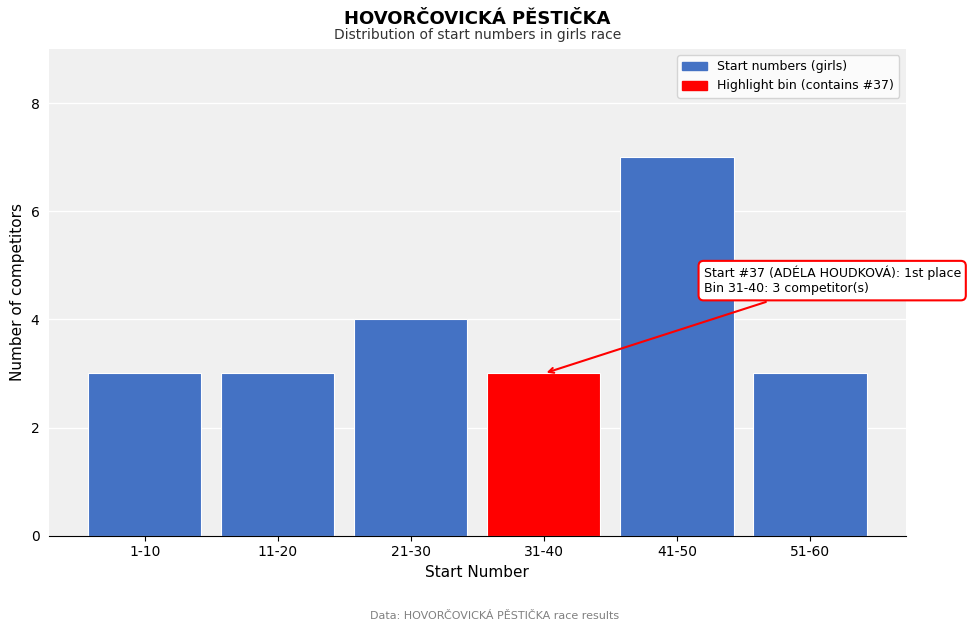

Reading left to right, list all the values displayed in this chart.

3	3	4	3	7	3